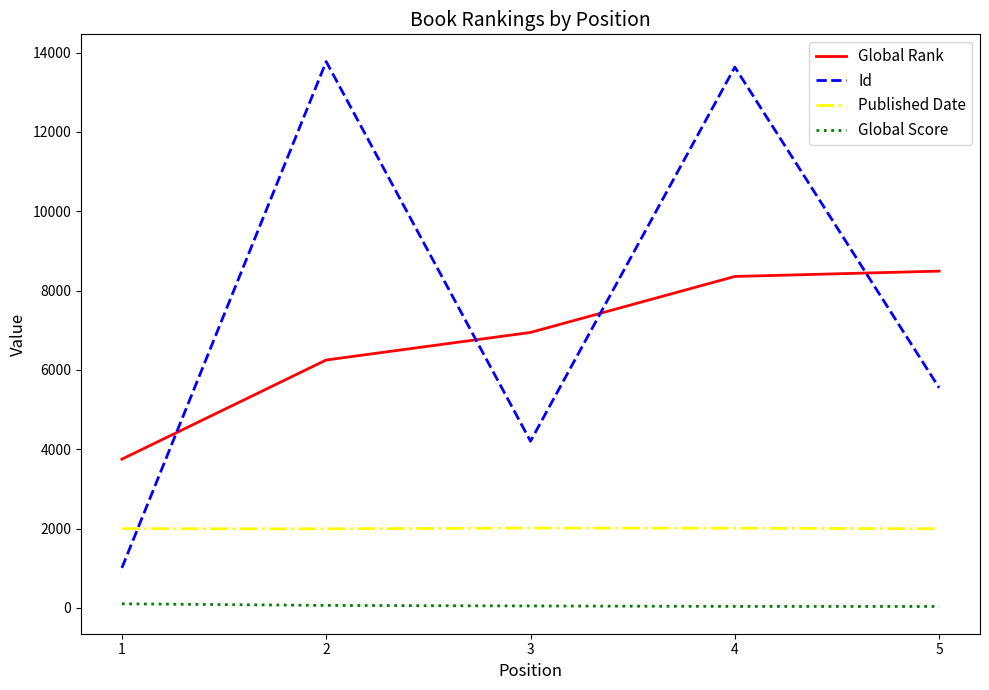

Which series has the widest spread of values?

Id